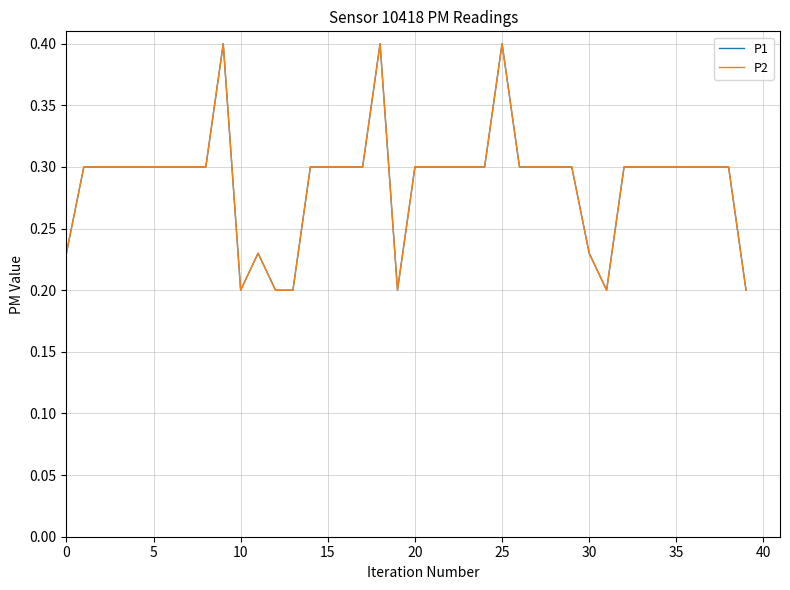

In P2, how many points are lower than both neighbors (excluding endpoints)?

3